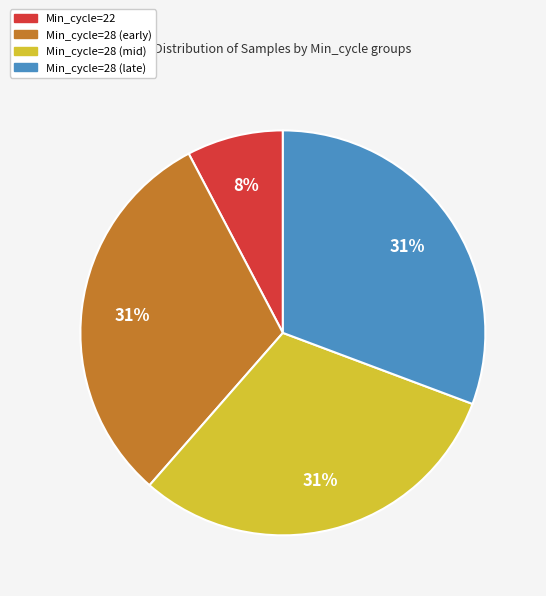

Does any single category account for the majority?

No